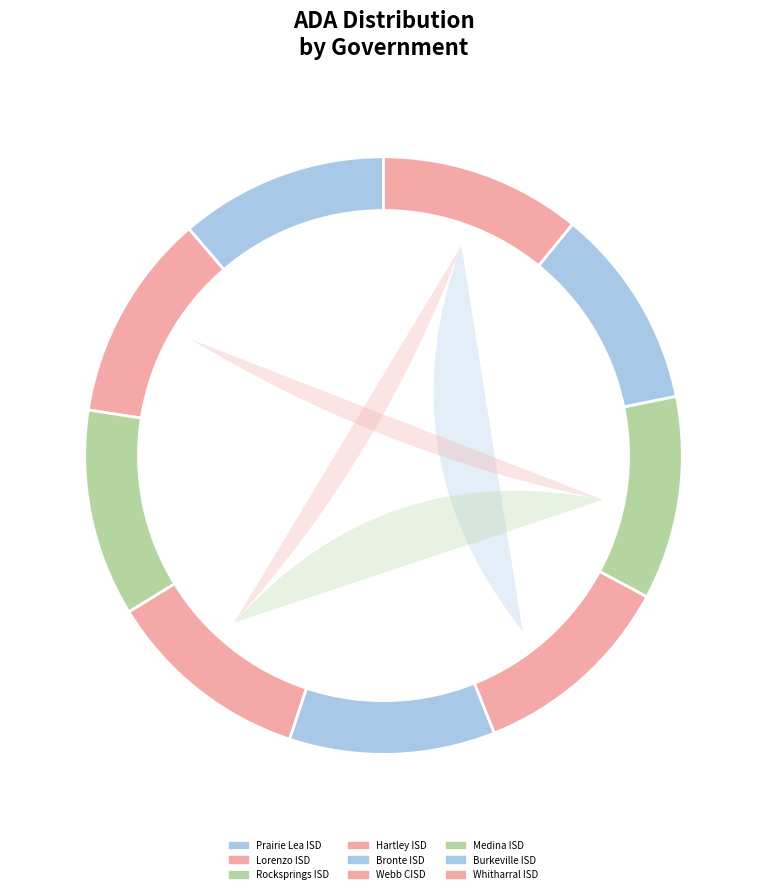

Combined, do Prairie Lea ISD and Webb CISD account for over 50%?

No